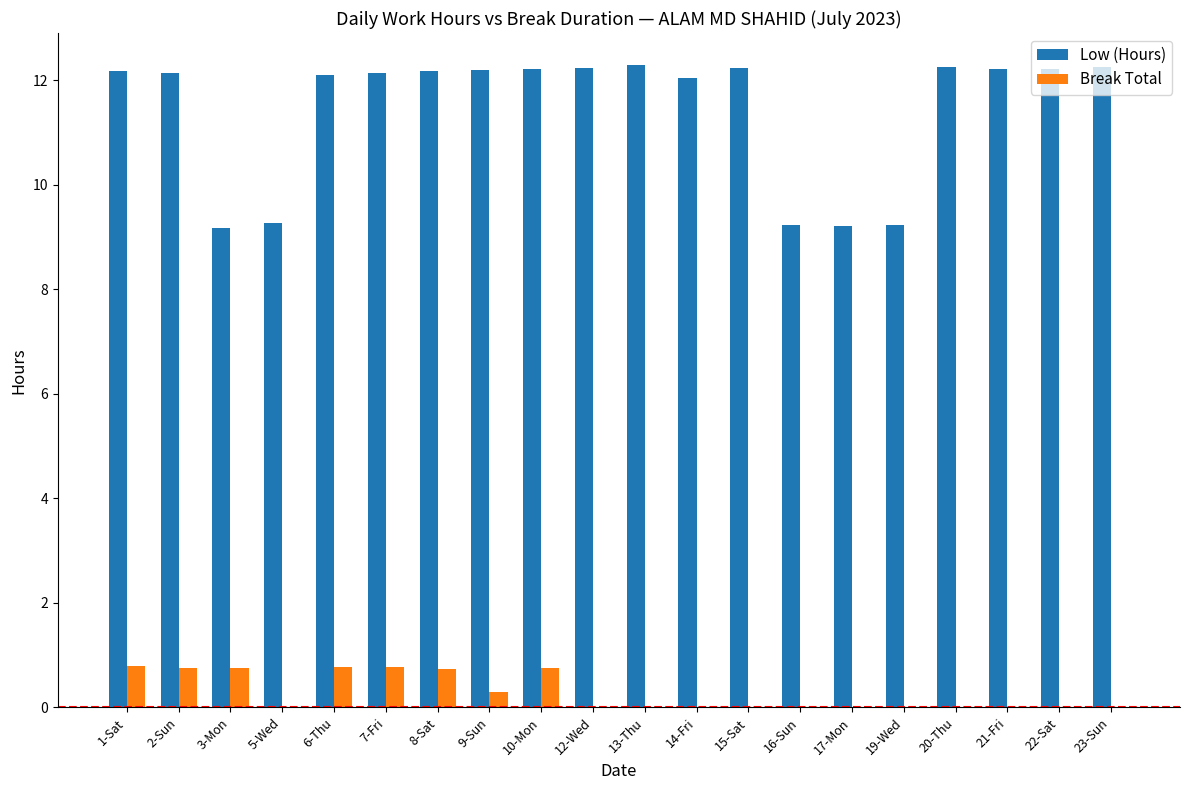

Is it true that Low (Hours) equals 8.2 at 21-Fri?

False